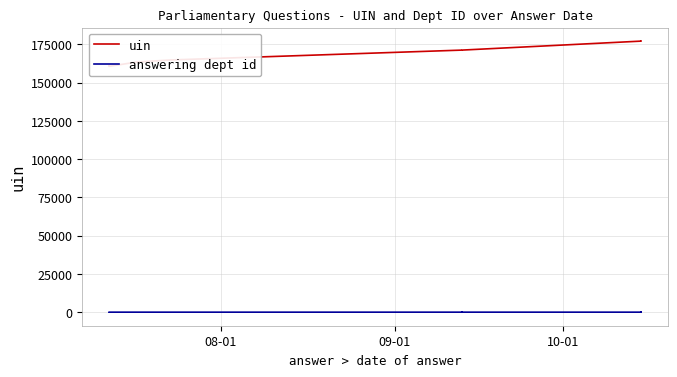

Rank the series by their average value, from highest to lowest.

uin, answering dept id